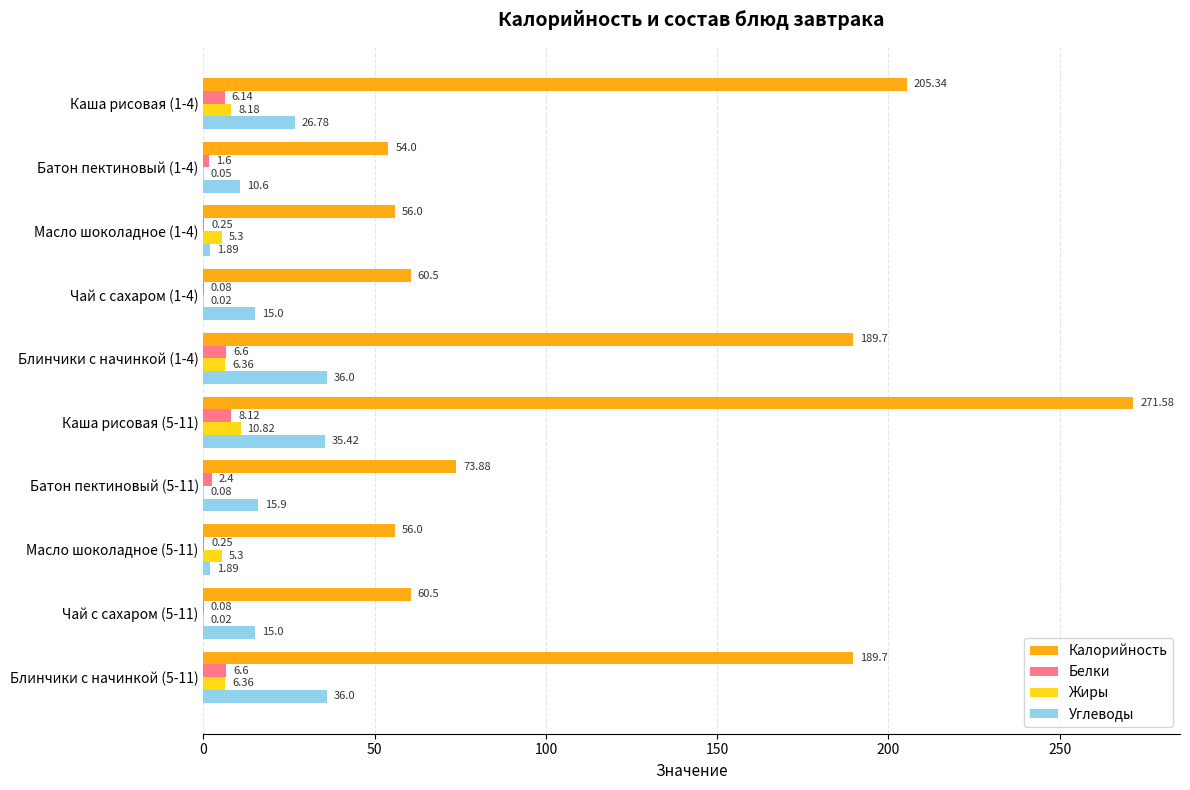

At which category is the sum across all series the highest?

Каша рисовая (5-11)